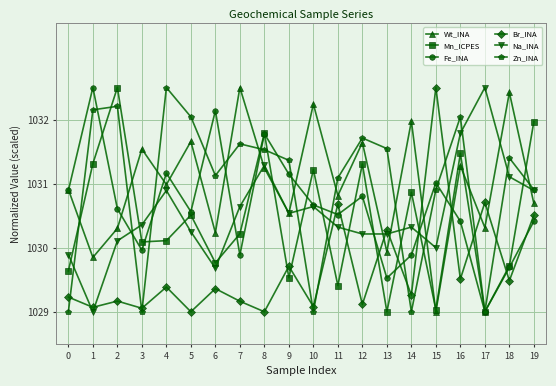

What is the minimum value for Na_INA?

1029.0